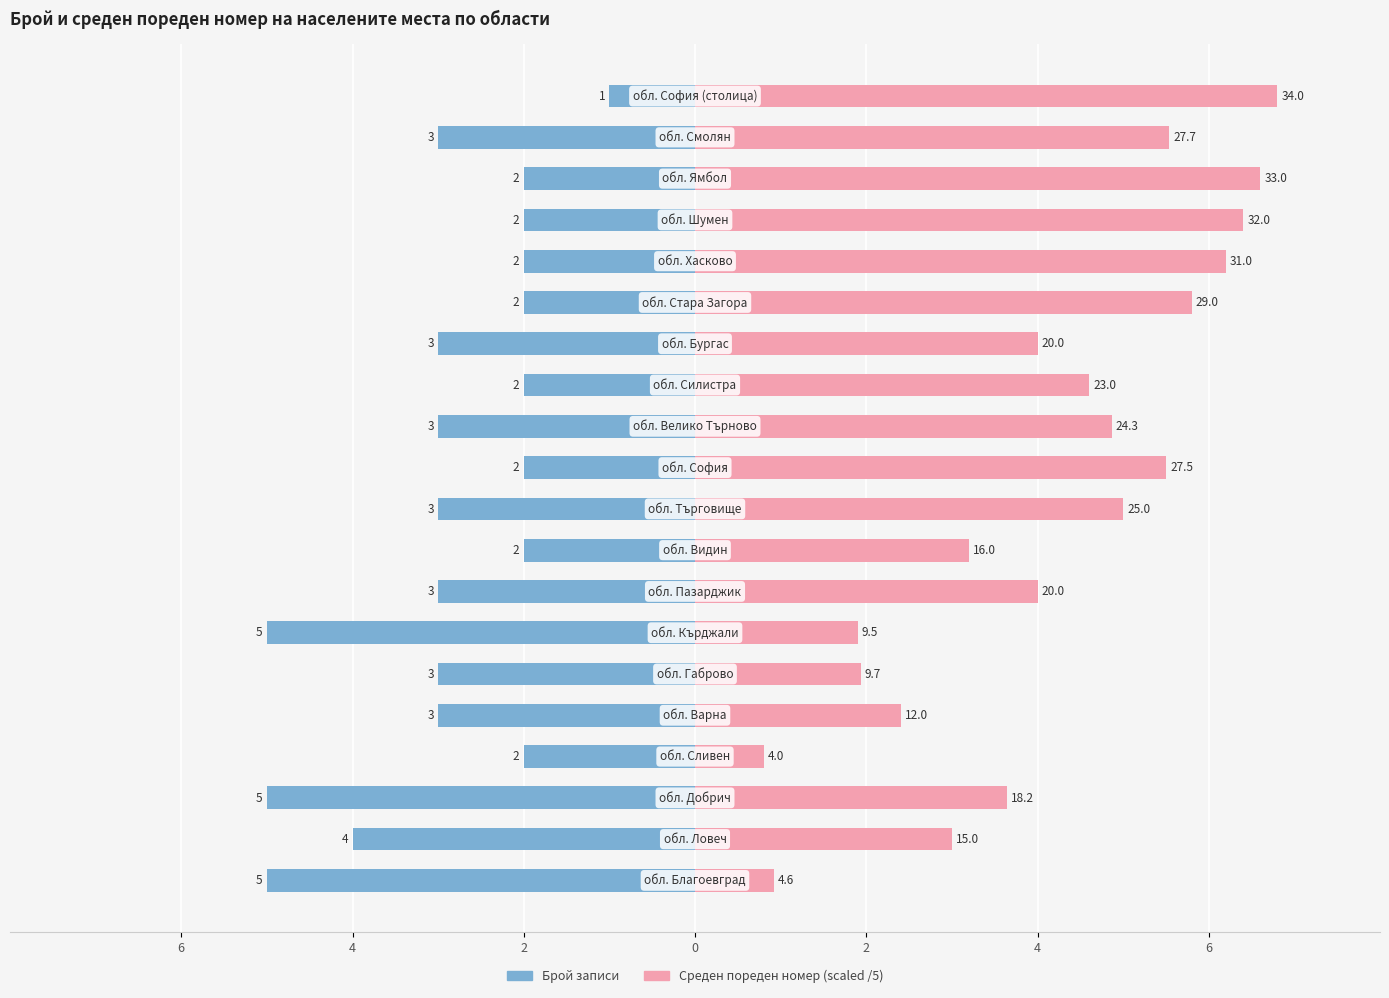

True or false: Среден пореден номер (scaled) has a value of 1.2 at 4.

False